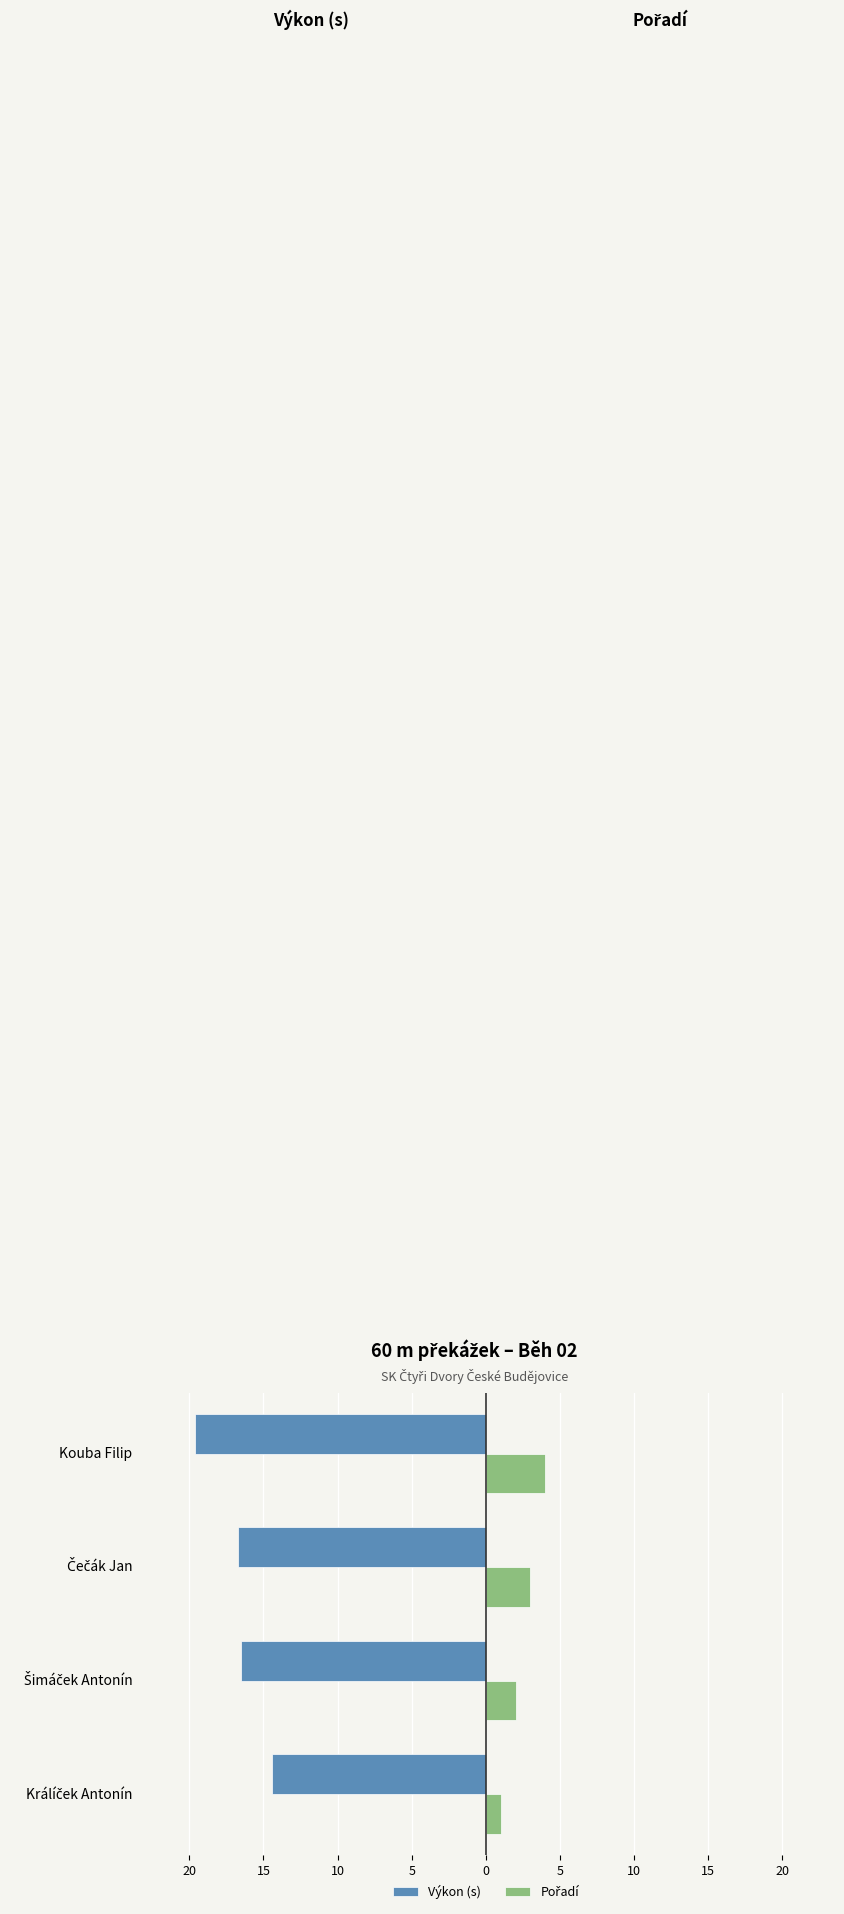

What is the average value of the Pořadí series?

2.5